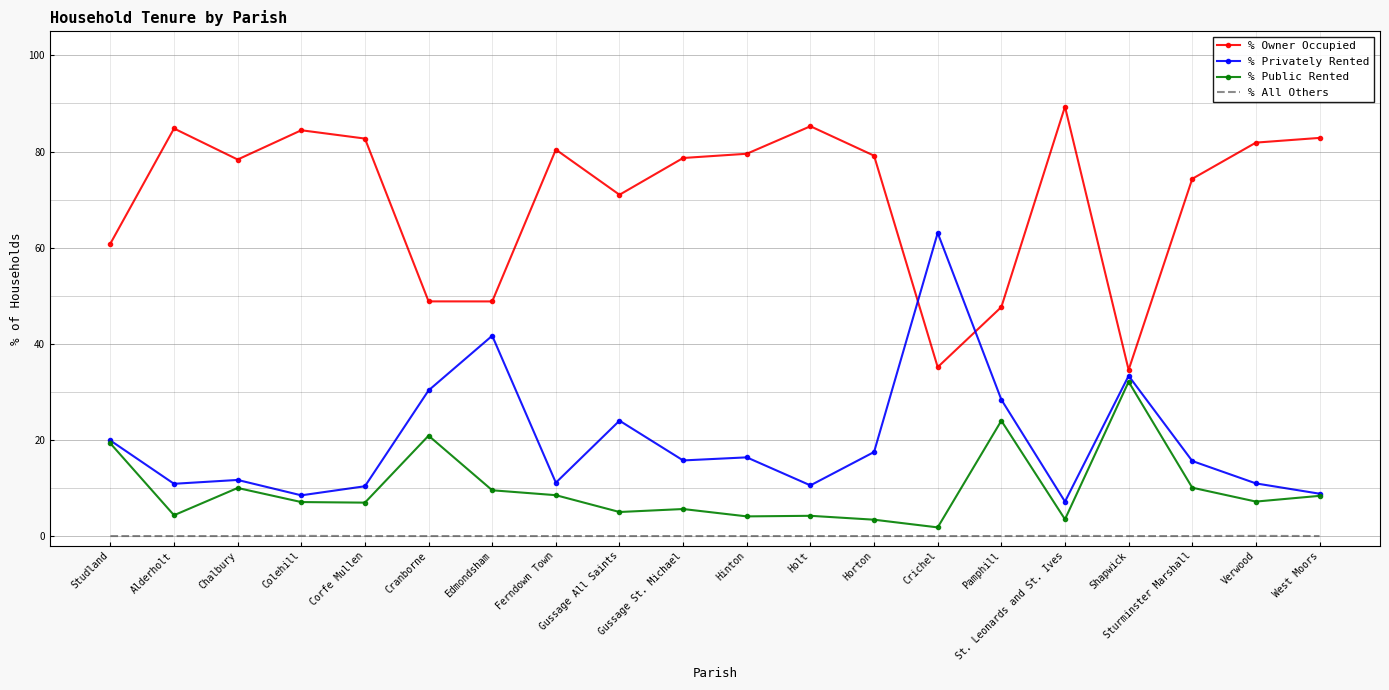

At Alderholt, list the series in order from largest to smallest.

% Owner Occupied, % Privately Rented, % Public Rented, % All Others